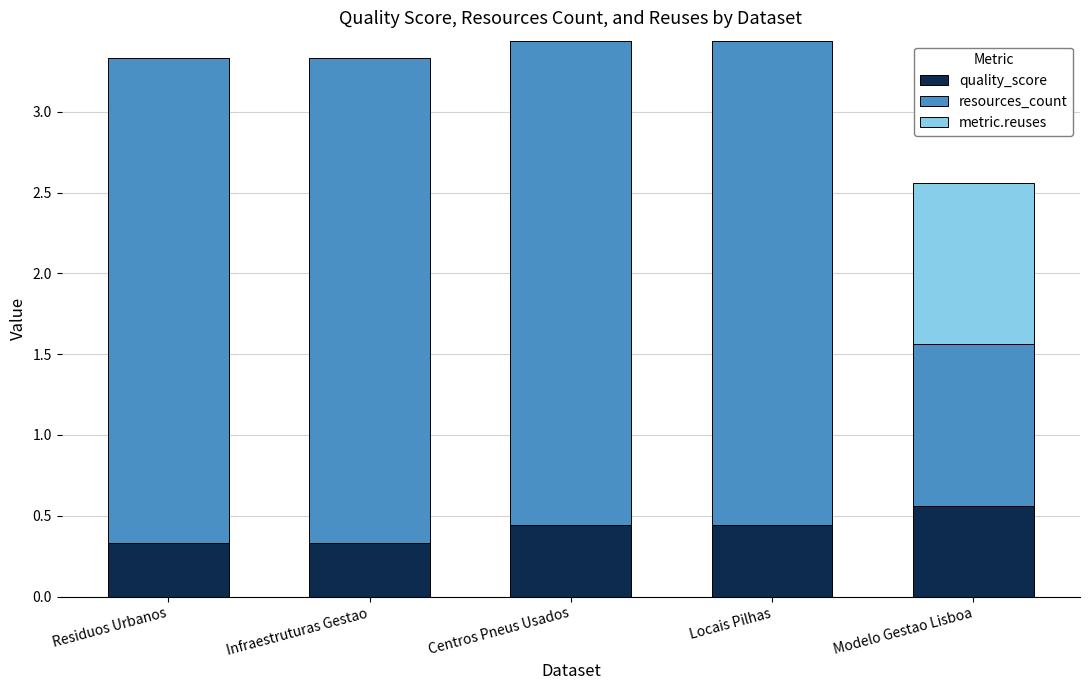

How many distinct data groups are displayed?

3